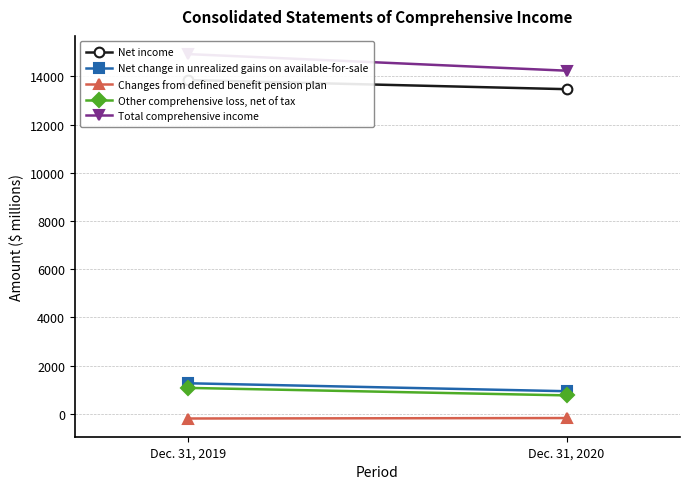

Which series has the widest spread of values?

Total comprehensive income